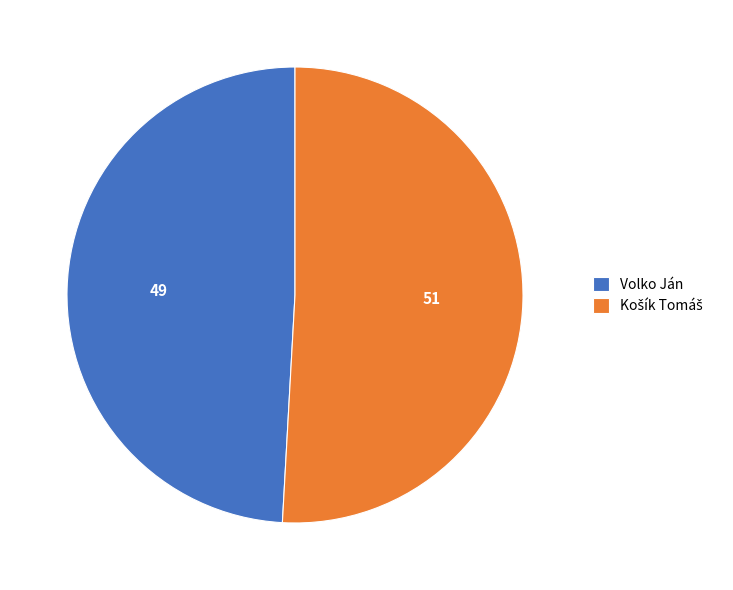

The Volko Ján slice represents 43% of the pie. True or false?

False